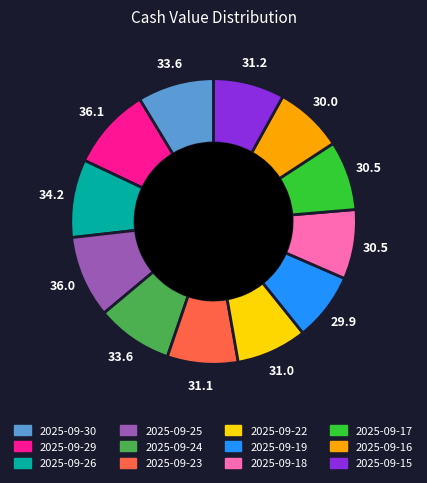

How many slices are in this pie chart?

12